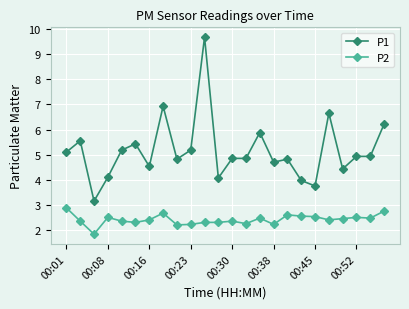

Count the P2 values in the range 2 to 3.

23